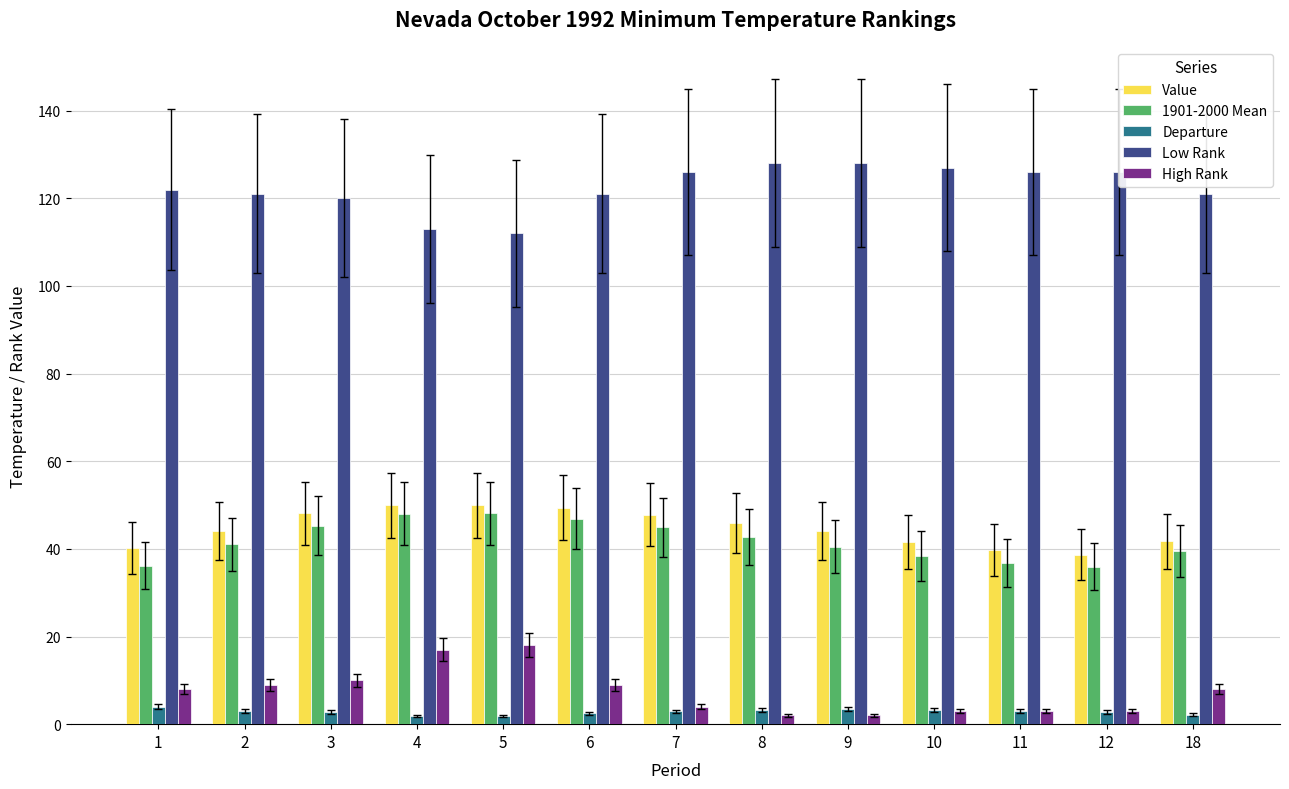

What is the value of the 1901-2000 Mean bar at the 9th from the left?

40.5